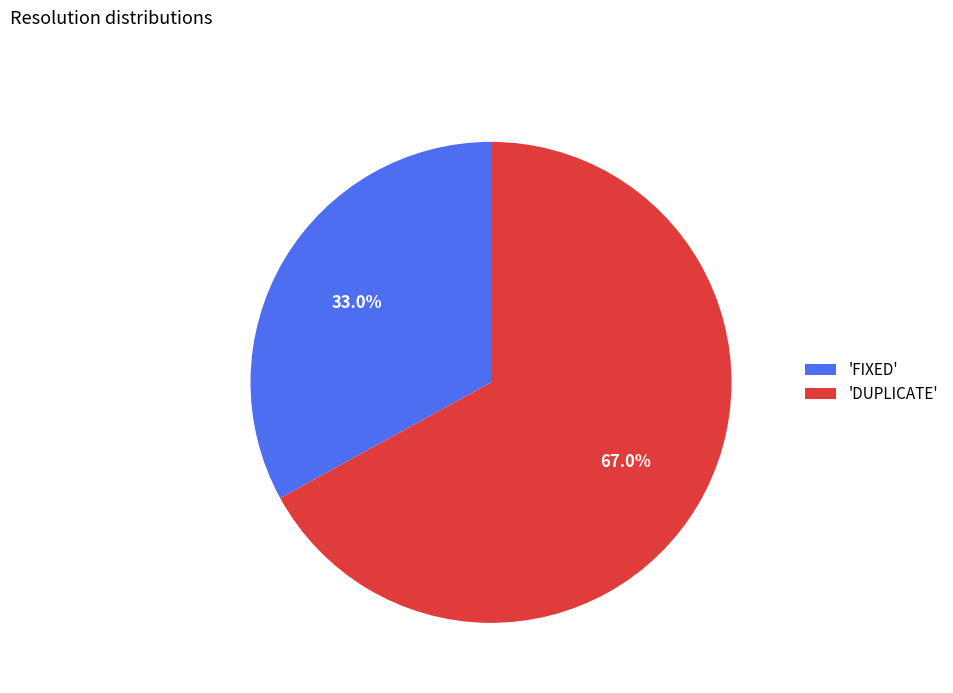

Which has a higher value, 'DUPLICATE' or 'FIXED'?

'DUPLICATE'